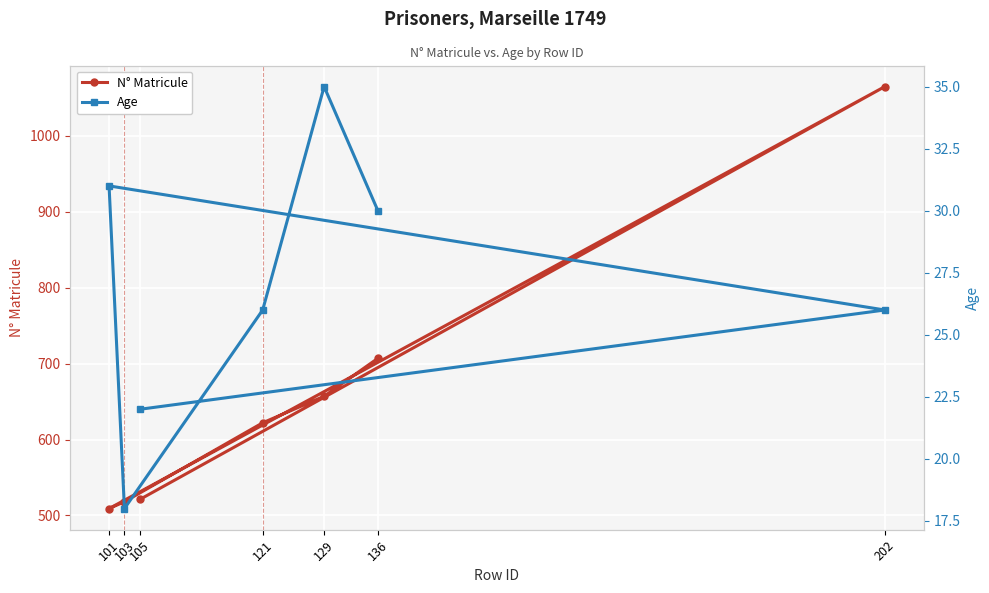

List the series in order of their peak value, highest first.

N° Matricule, Age